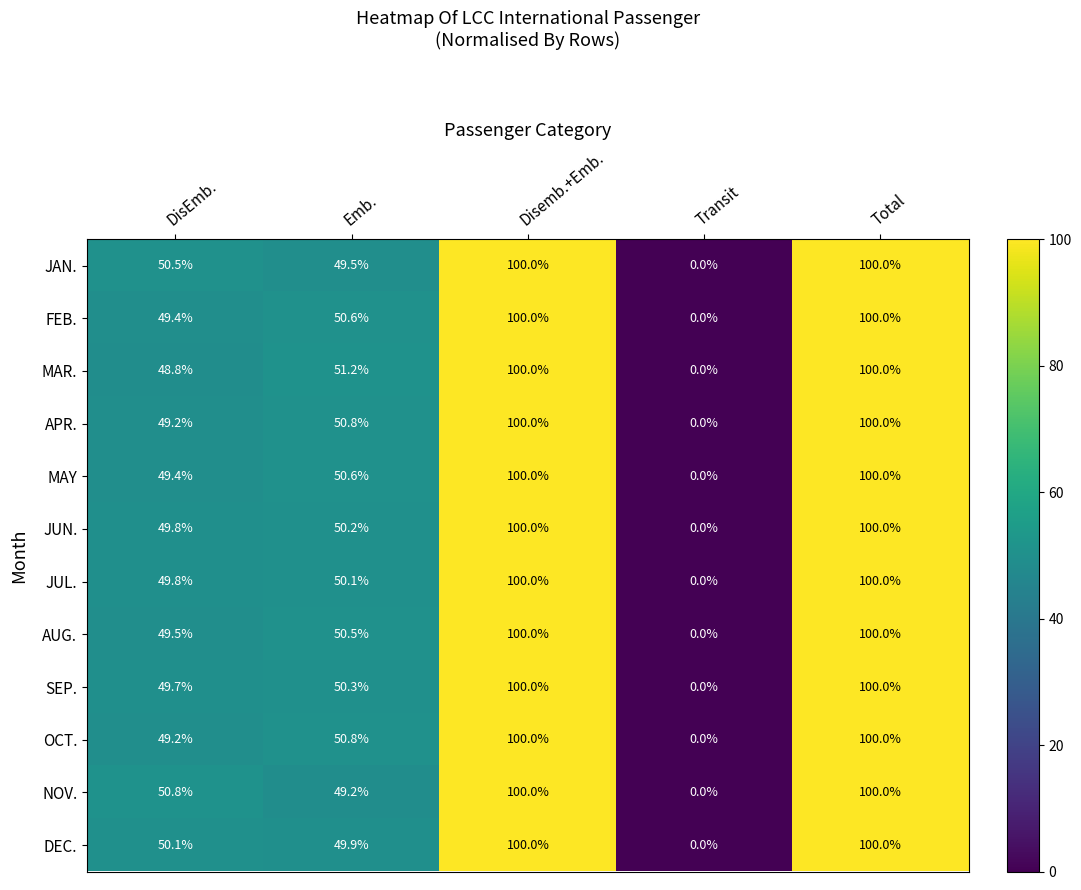

True or false: FEB. has a value of 87.7 at DisEmb..

False